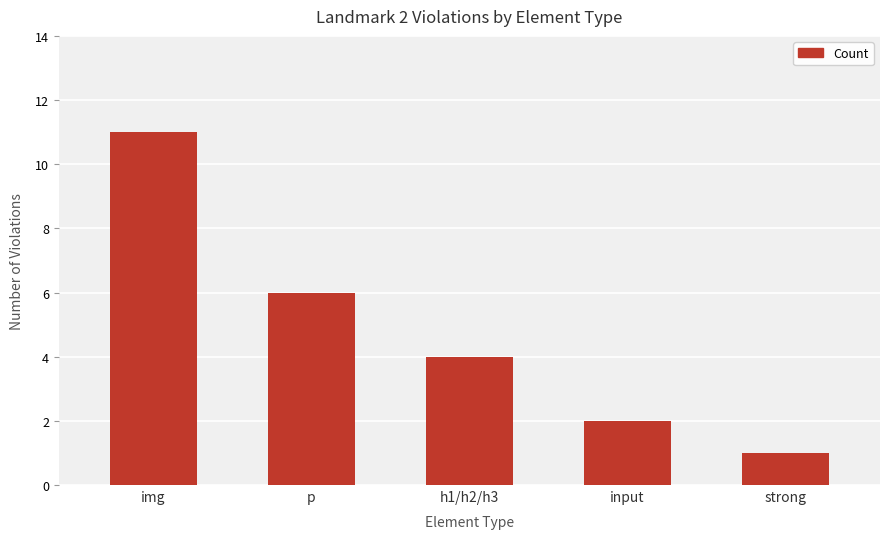

The value at img is 6. True or false?

False